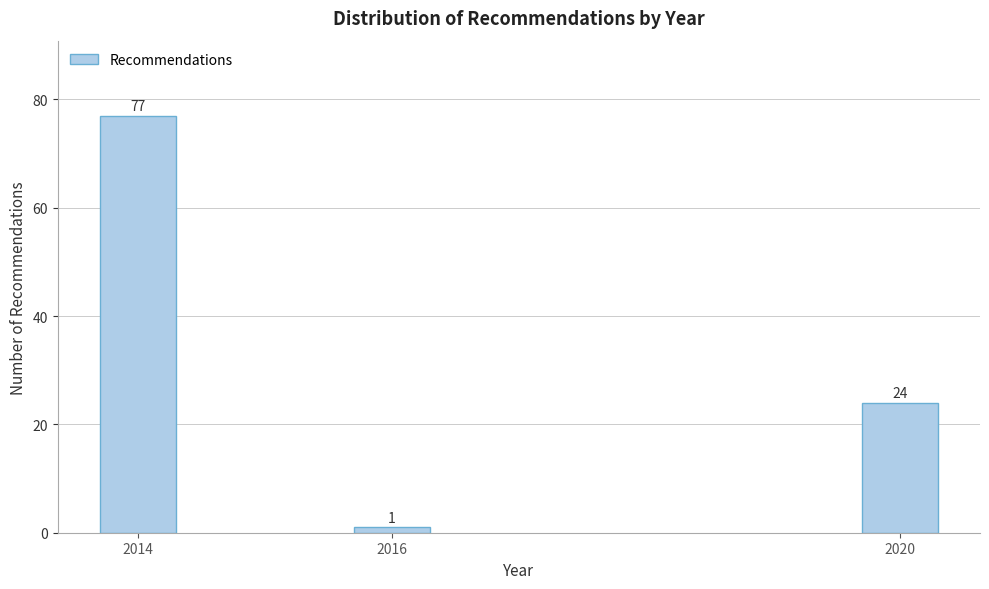

Reading left to right, what are all the values shown in this chart?

77	1	24